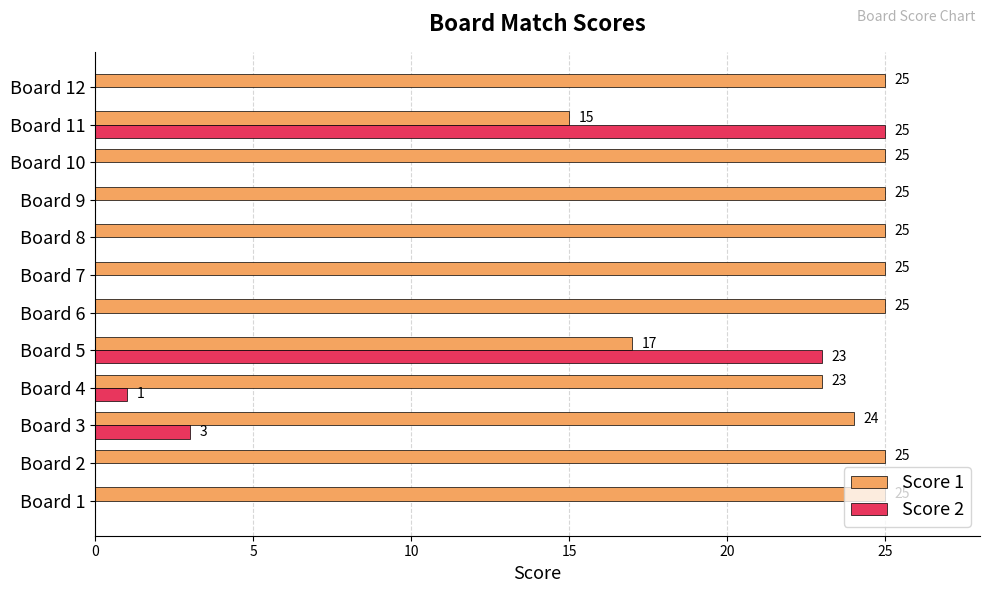

What is the approximate value of Score 1 at Board 1?

25